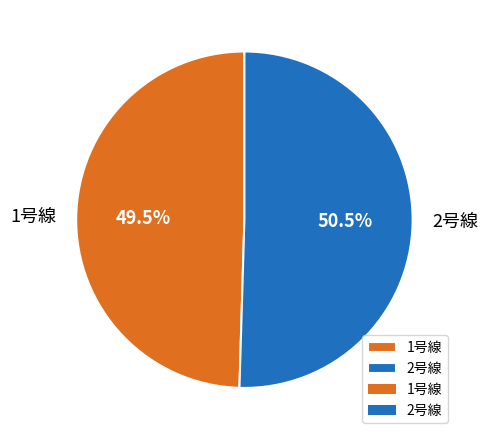

Which has a higher value, 2号線 or 1号線?

2号線